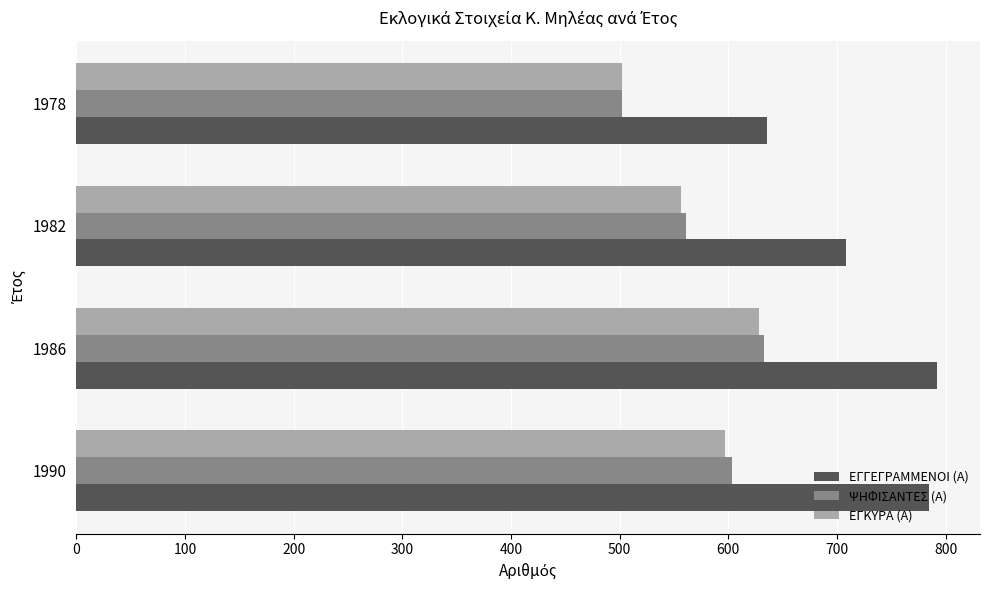

What is the smallest value displayed?

502